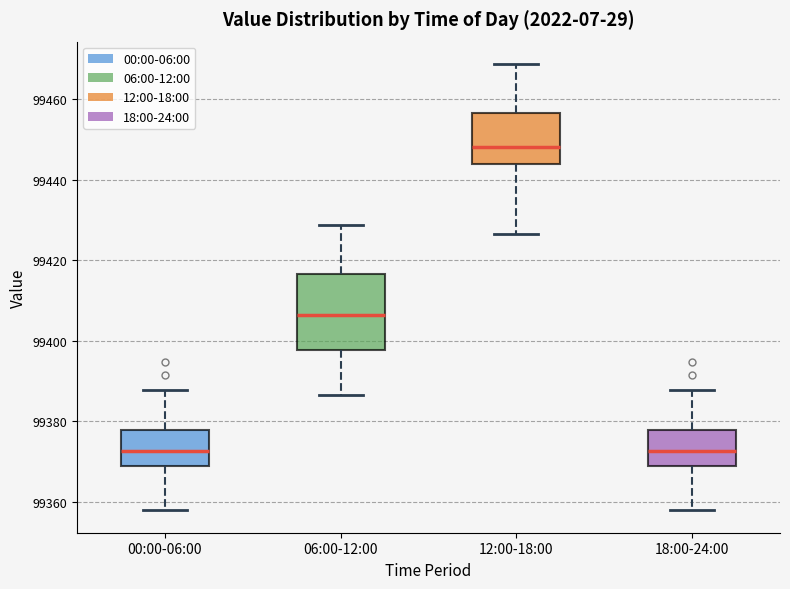

Which box has the highest median line?

12:00-18:00